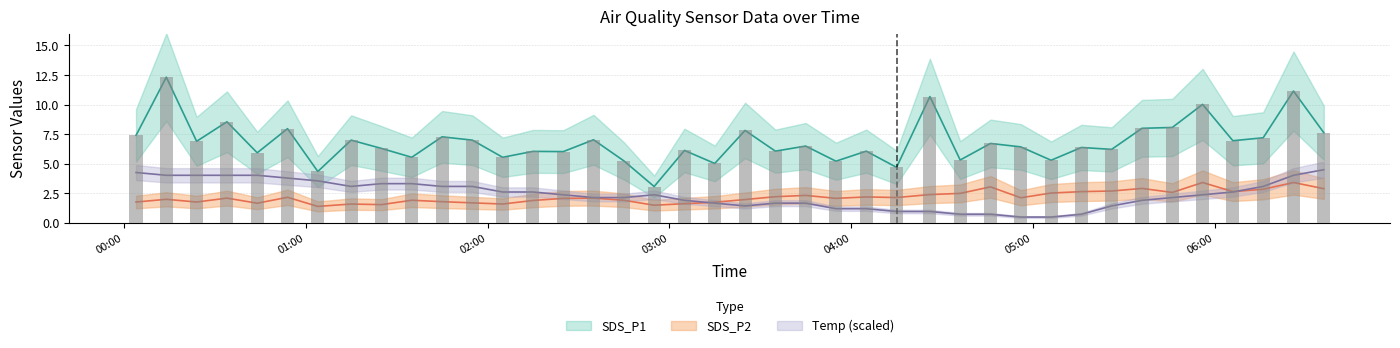

What is the difference between the second highest and second lowest values in the Temp series?

3.8